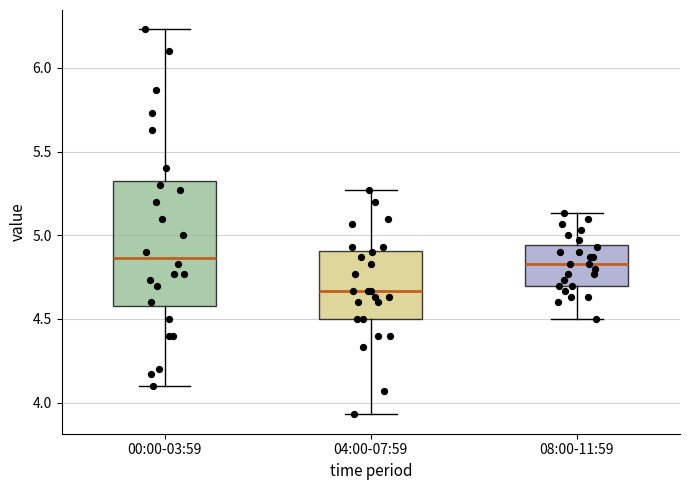

Comparing the boxes themselves (not the whiskers), which one is the tallest?

00:00-03:59